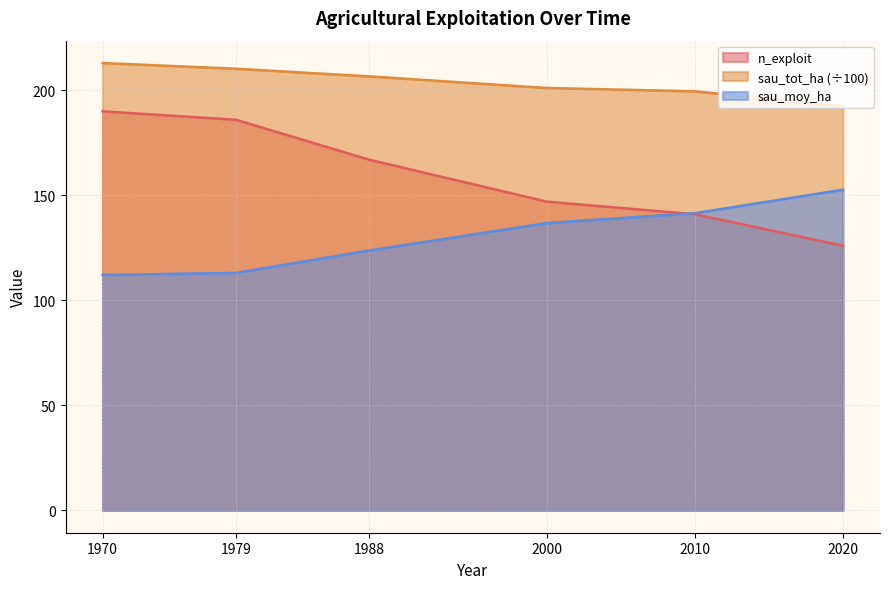

Reading right to left, transcribe all the data shown in this chart.

n_exploit: 2020=126.0	2010=141.0	2000=147.0	1988=167.0	1979=186.0	1970=190.0
sau_tot_ha: 2020=192.4	2010=199.5	2000=201.1	1988=206.7	1979=210.3	1970=213.0
sau_moy_ha: 2020=152.7	2010=141.5	2000=136.8	1988=123.7	1979=113.1	1970=112.1